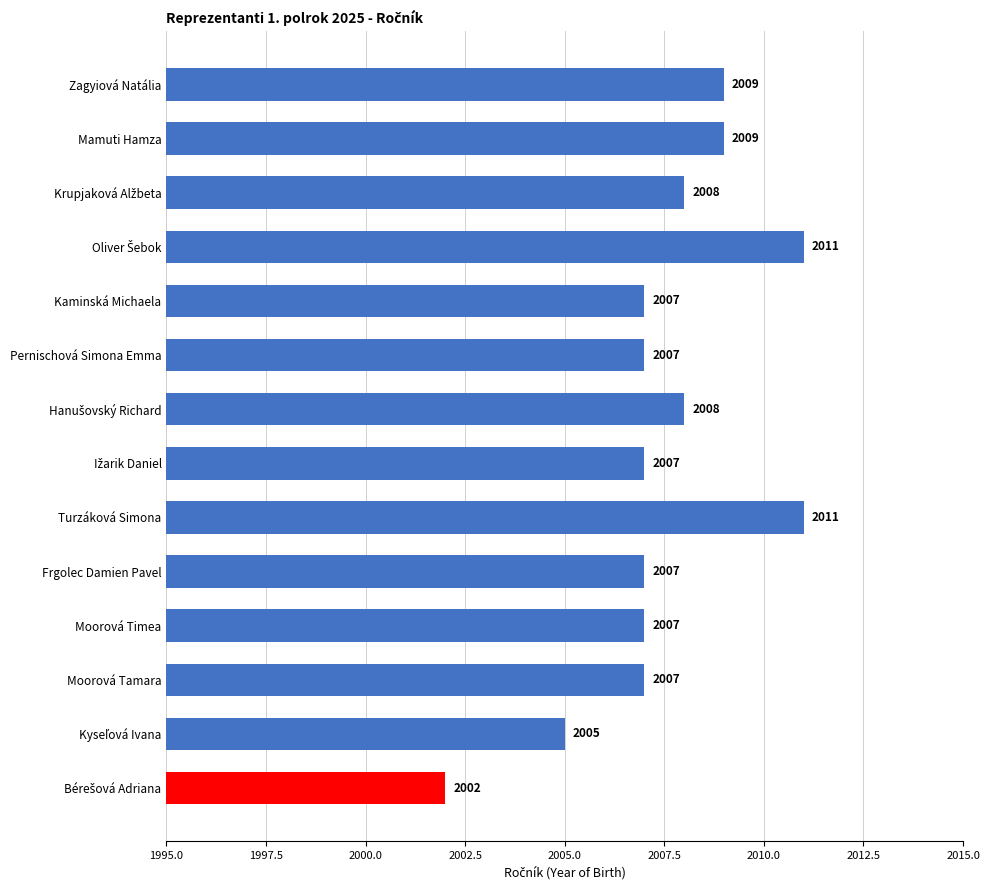

What is the maximum value shown in the chart?

2011